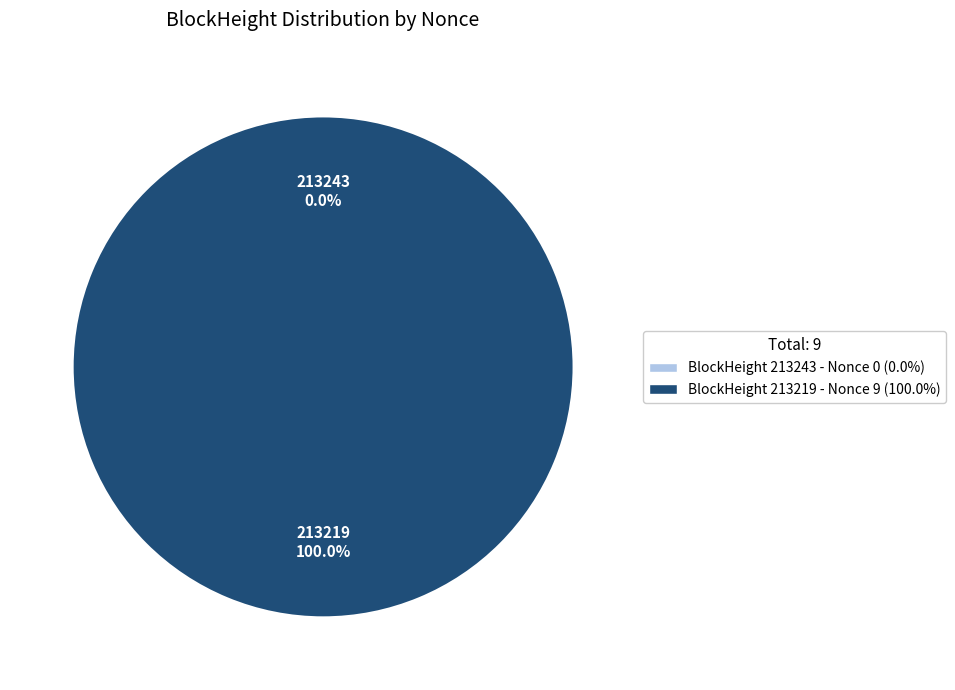

How many slices are in this pie chart?

2